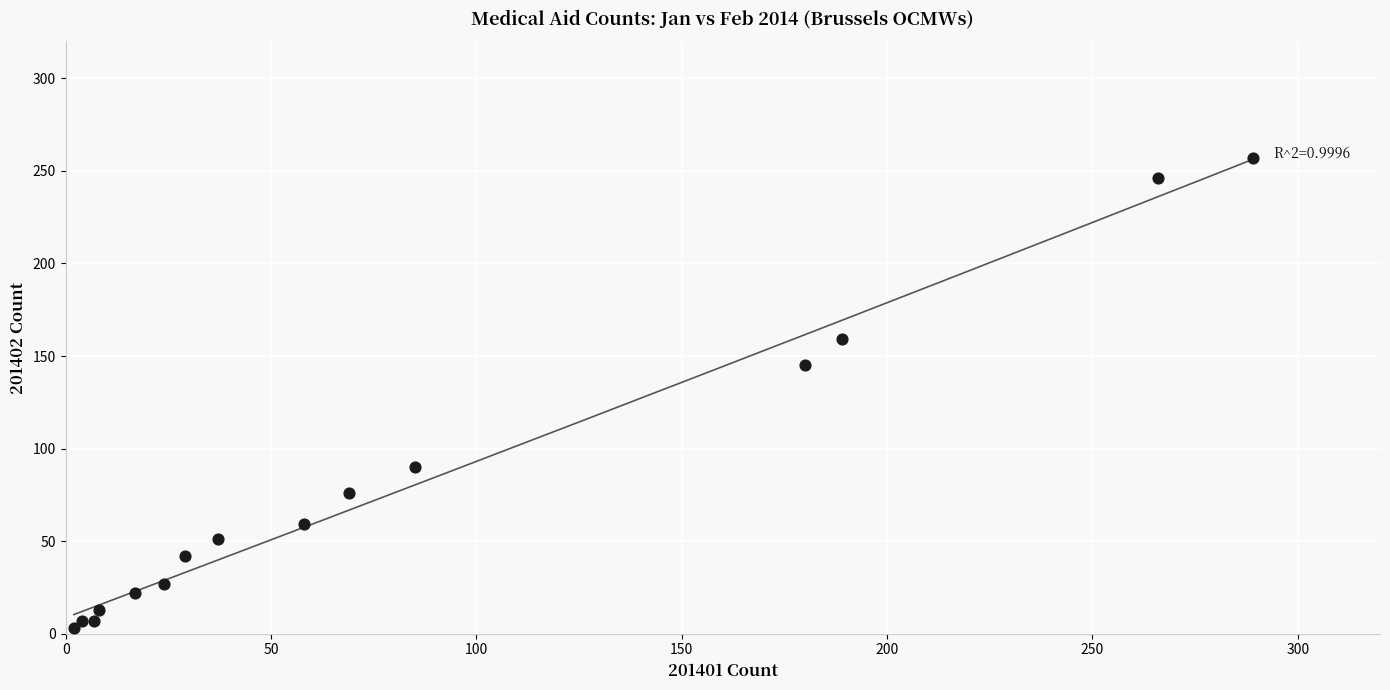

What Y value in the scatter plot is closest to 130?

145